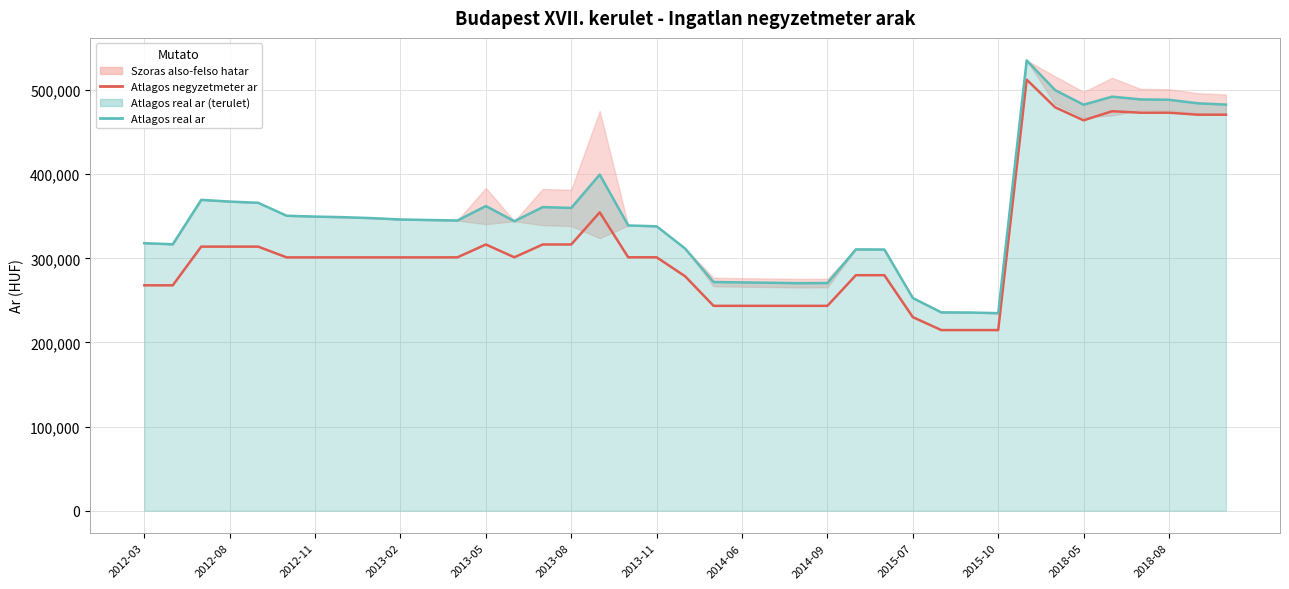

How many interior local valleys does the Atlagos negyzetmeter ar series have?

2